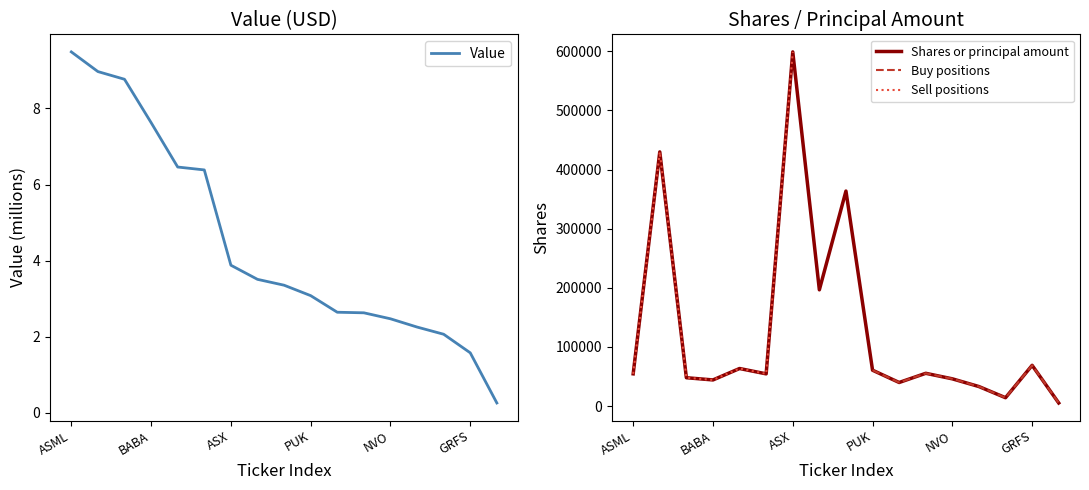

What are all the series names shown in the legend?

Value, Shares or principal amount, Buy positions, Sell positions